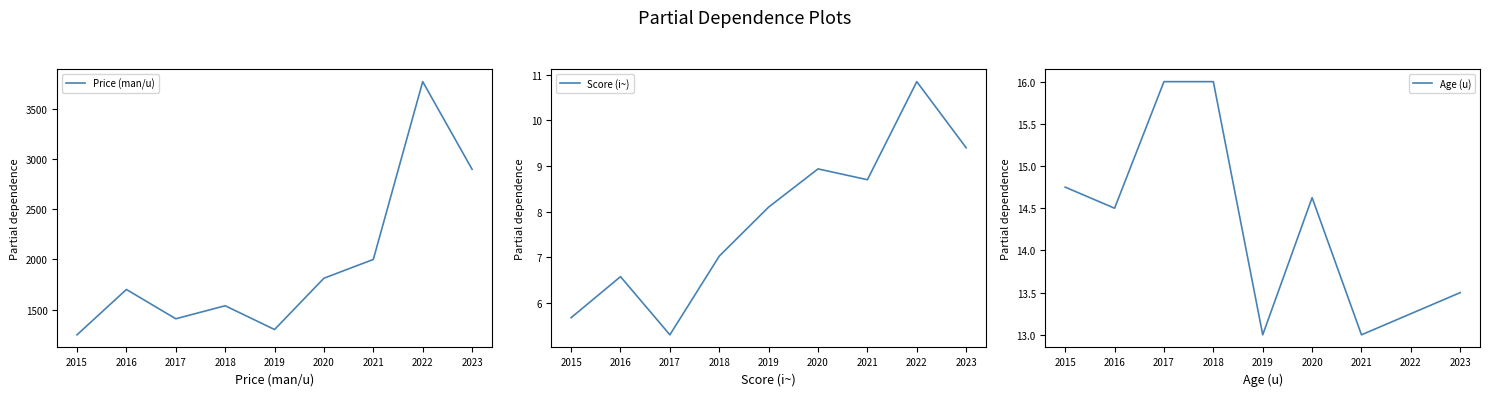

Which series has the widest spread of values?

Price (man/u)